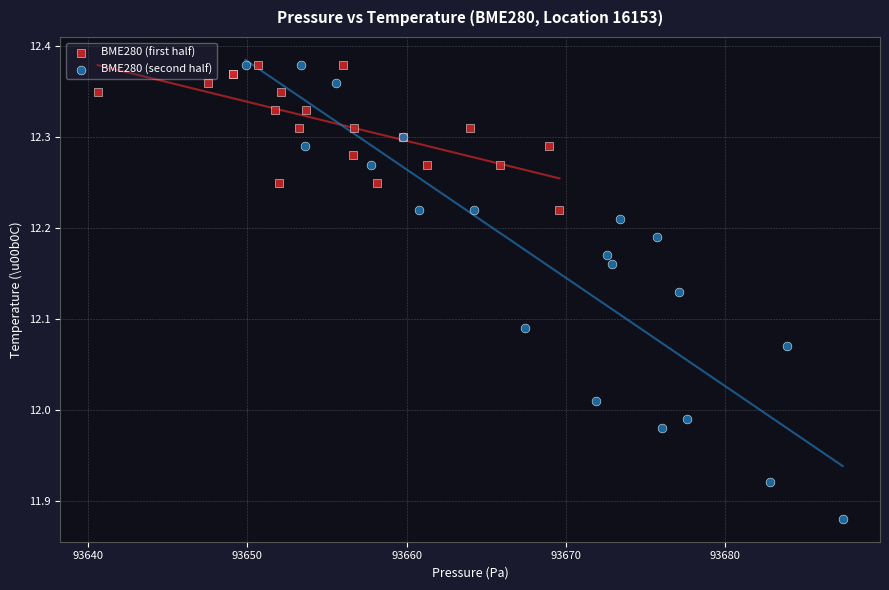

Which series contains the lowest Y value?

BME280 (second half)